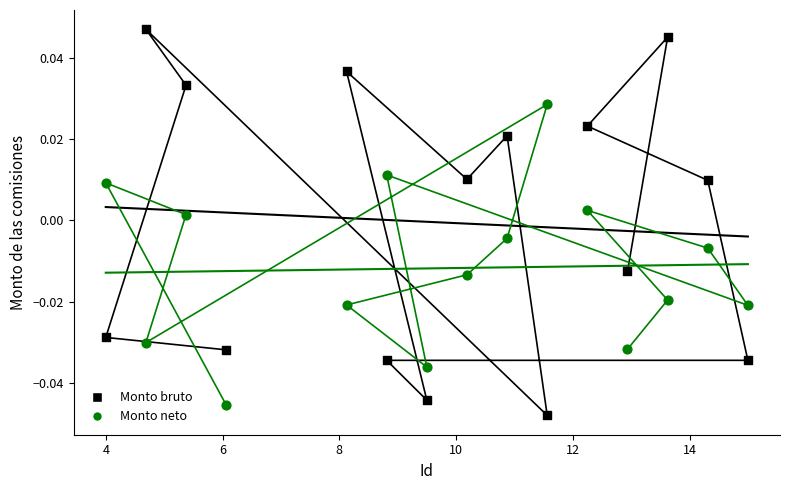

What is the X range (max minus min) for the scatter plot?

11.0